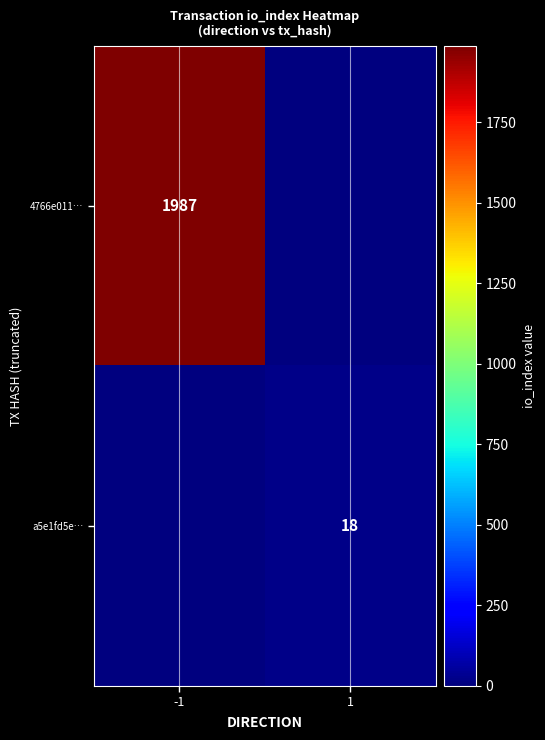

Is it true that 4766e011… equals 3116 at -1?

False